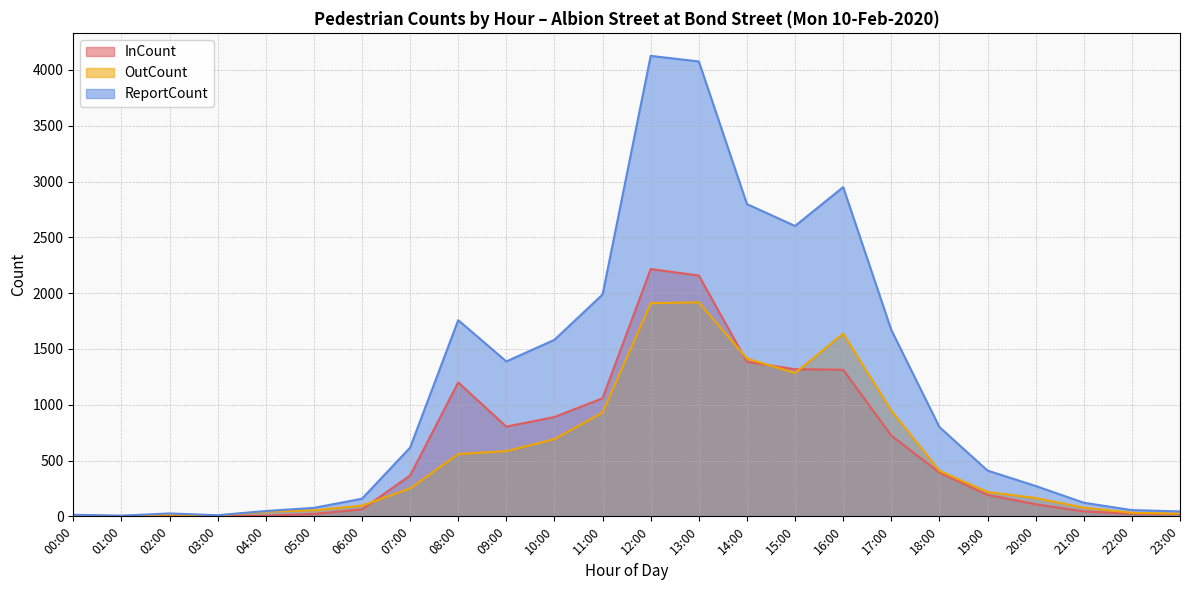

What position from the right is 23:00?

1